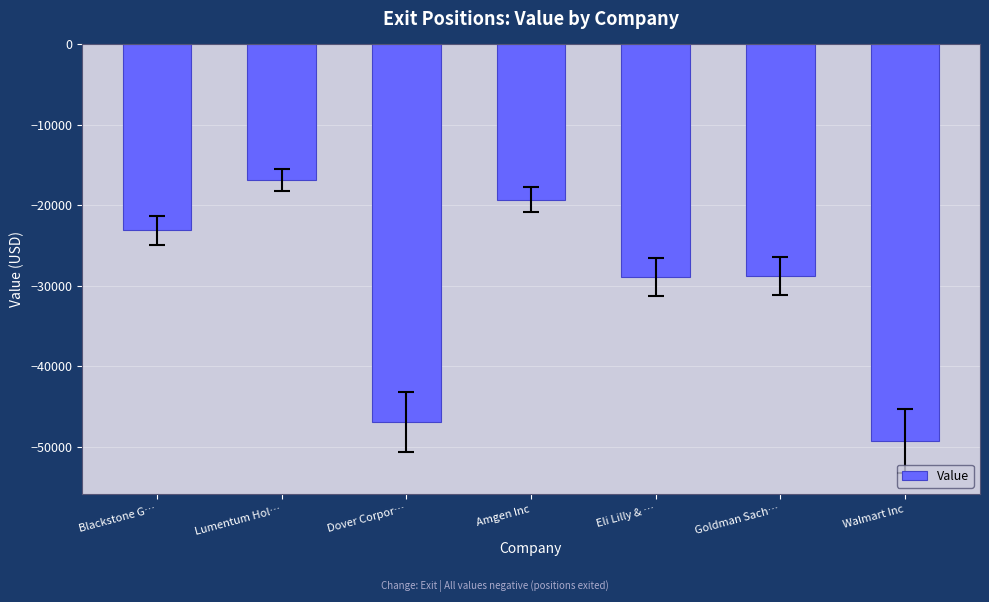

What is the maximum value shown in the chart?

-16820